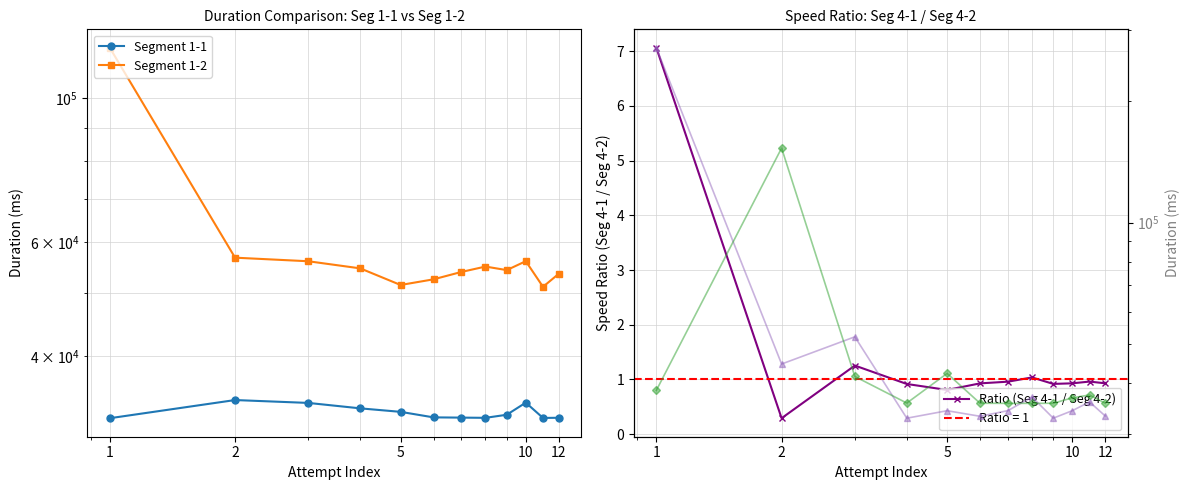

Does the chart display data point markers on the line(s)?

Yes